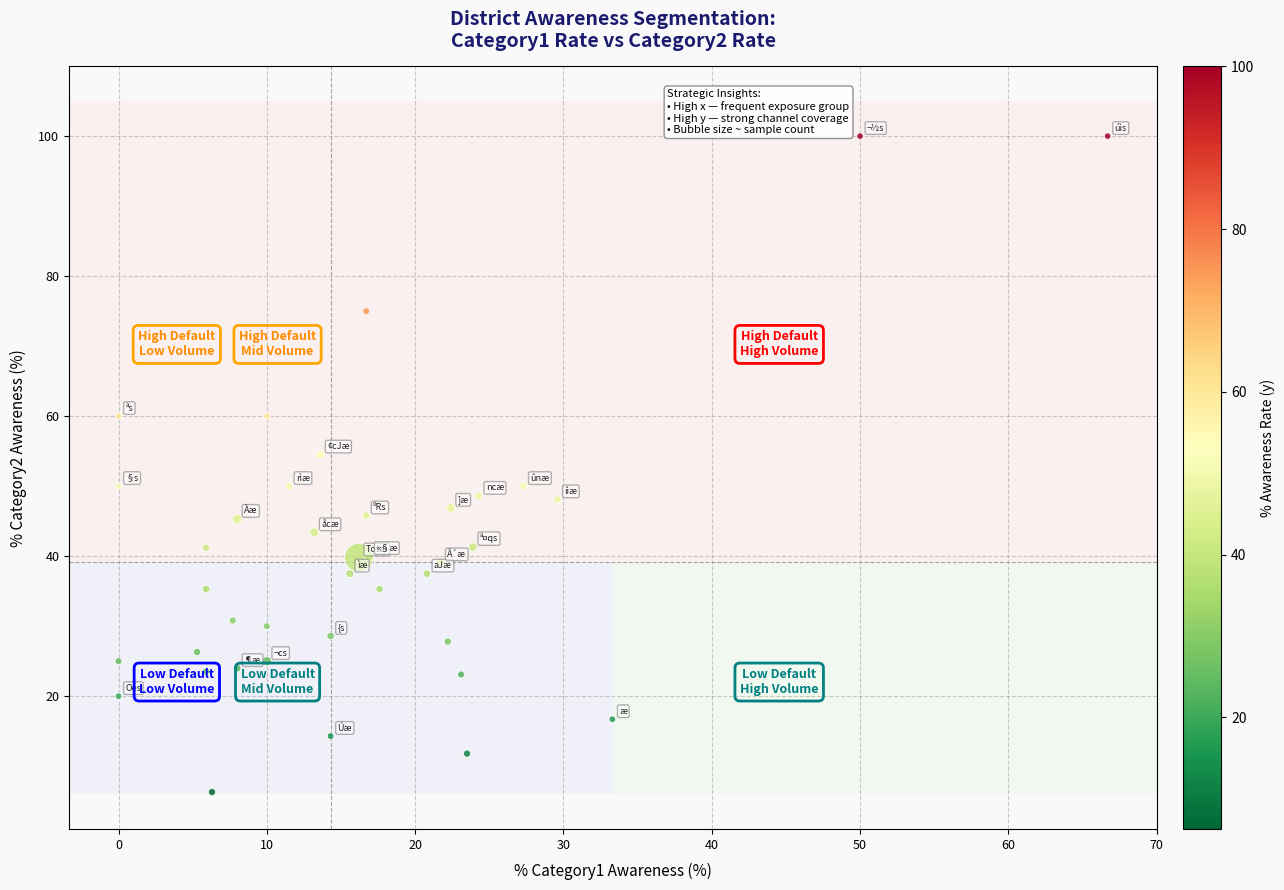

What Y value in the scatter plot is closest to 53?

54.5